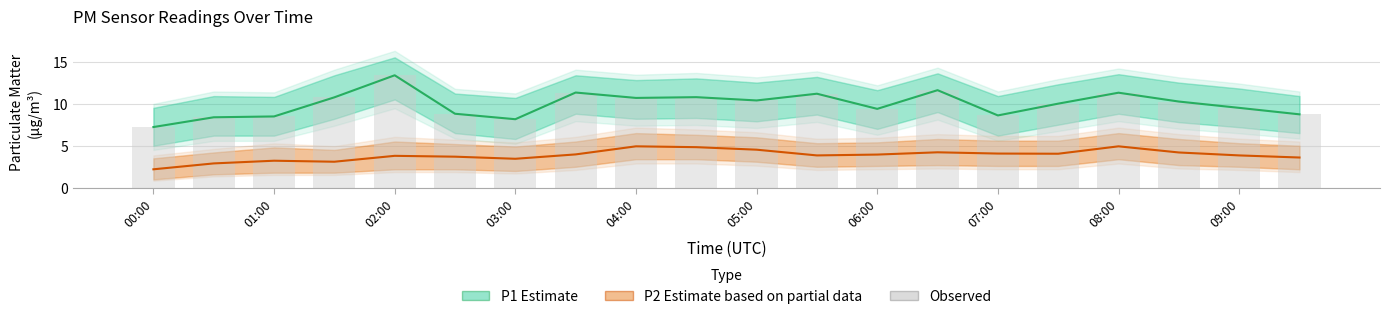

Are the bars horizontal?

No